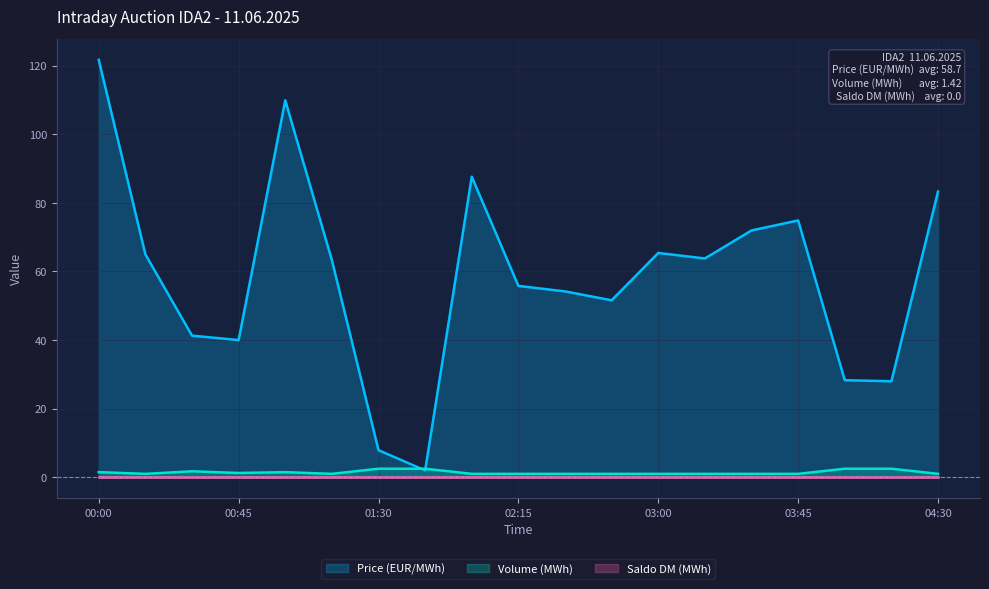

What is the difference between the maximum and minimum values in the Volume (MWh) series?

1.5